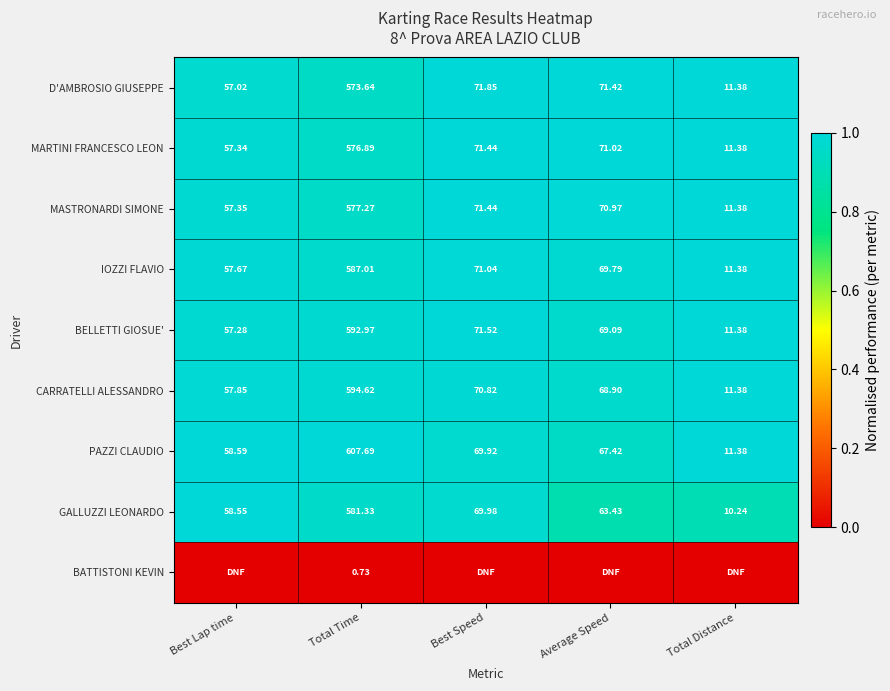

At Total Time, list the series in order from smallest to largest.

BATTISTONI KEVIN, D'AMBROSIO GIUSEPPE, MARTINI FRANCESCO LEON, MASTRONARDI SIMONE, GALLUZZI LEONARDO, IOZZI FLAVIO, BELLETTI GIOSUE', CARRATELLI ALESSANDRO, PAZZI CLAUDIO